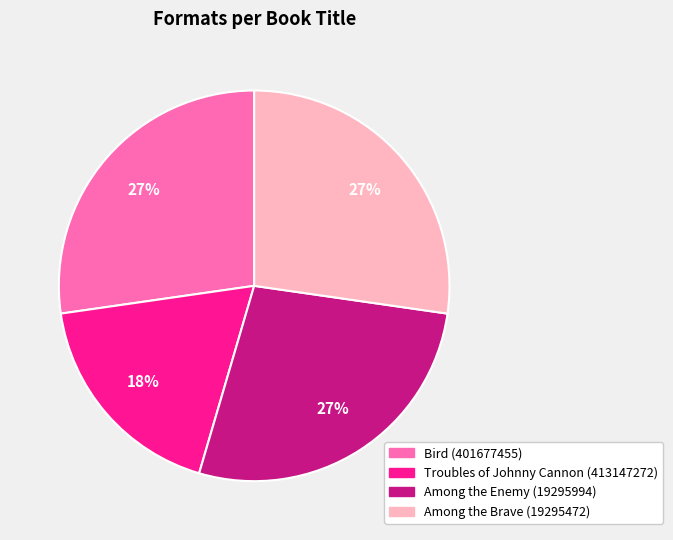

Is it true that Bird (401677455) is 21% of the pie?

False